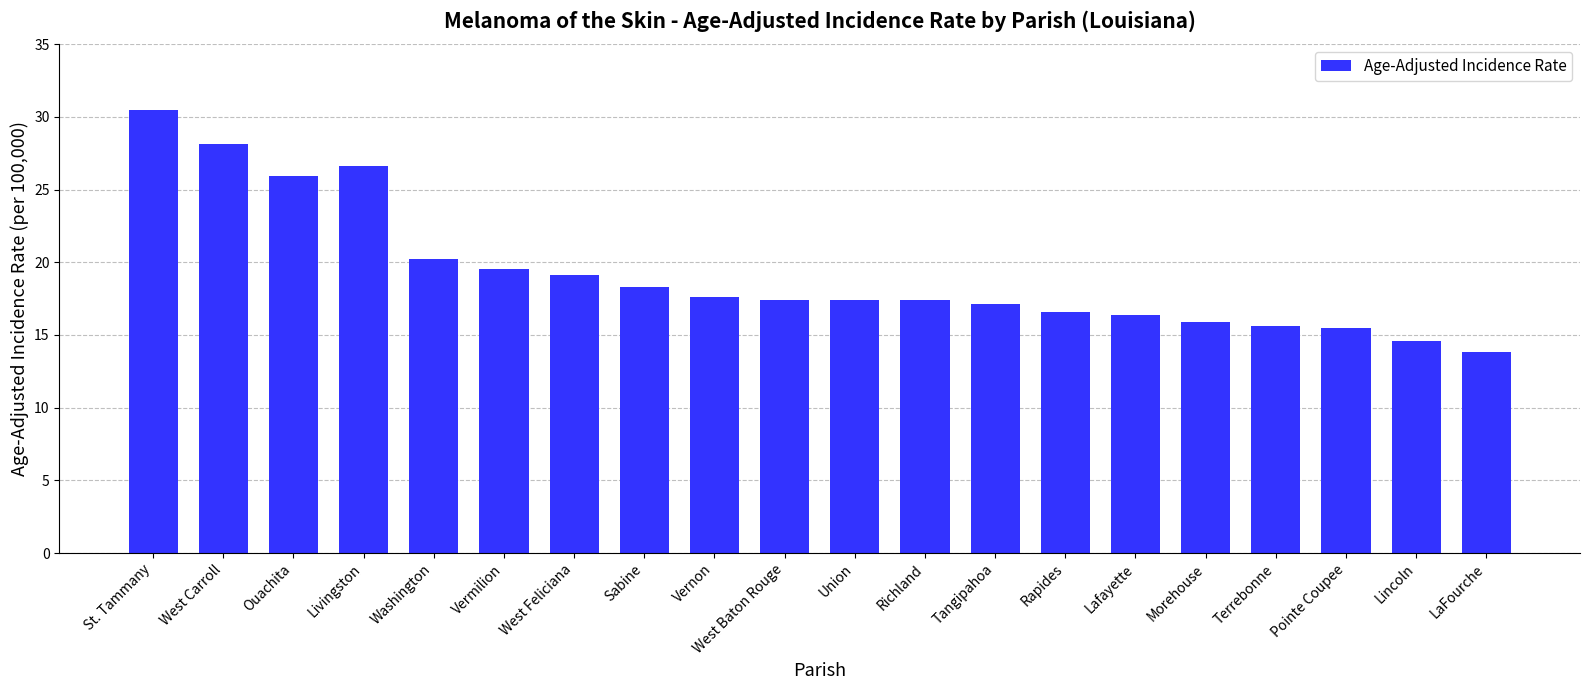

Does the chart contain stacked bars?

No